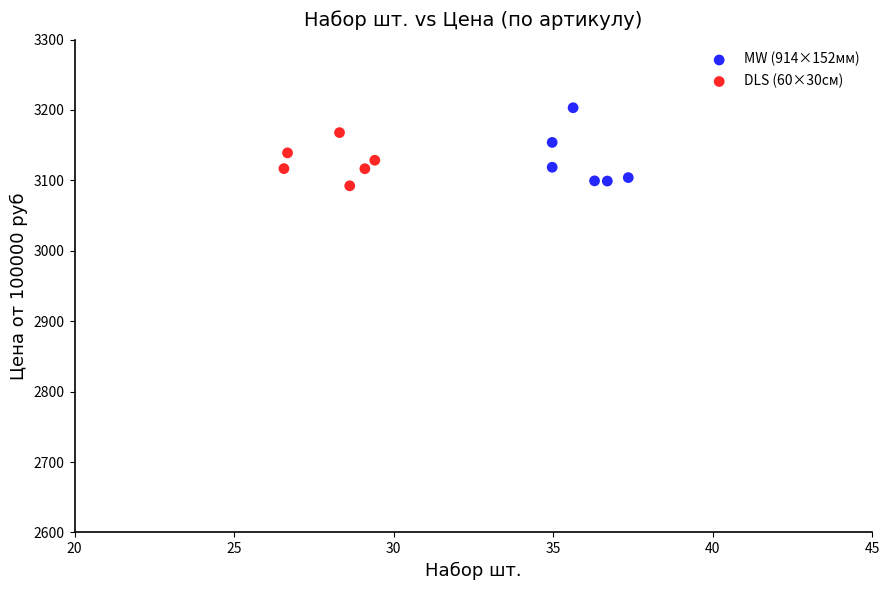

Which series reaches the minimum Y coordinate?

DLS (60×30см)